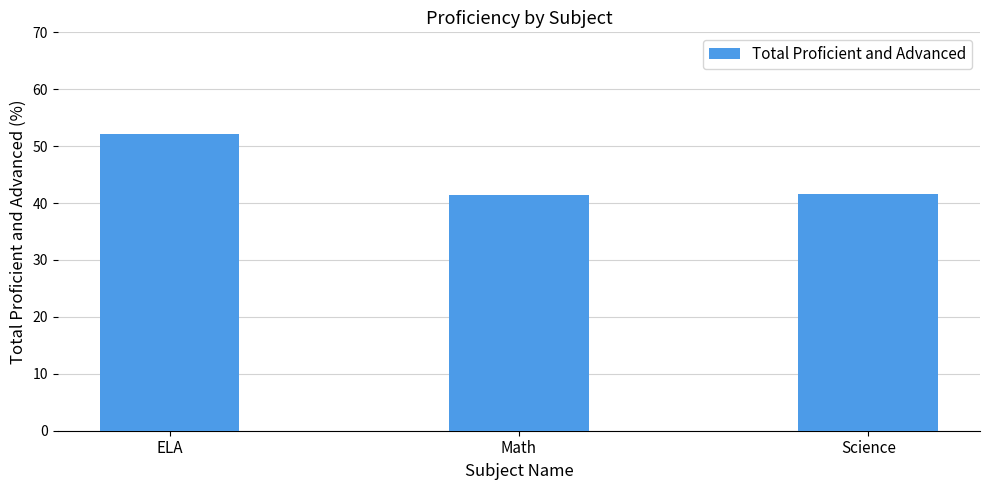

Between Math and ELA, which is larger?

ELA